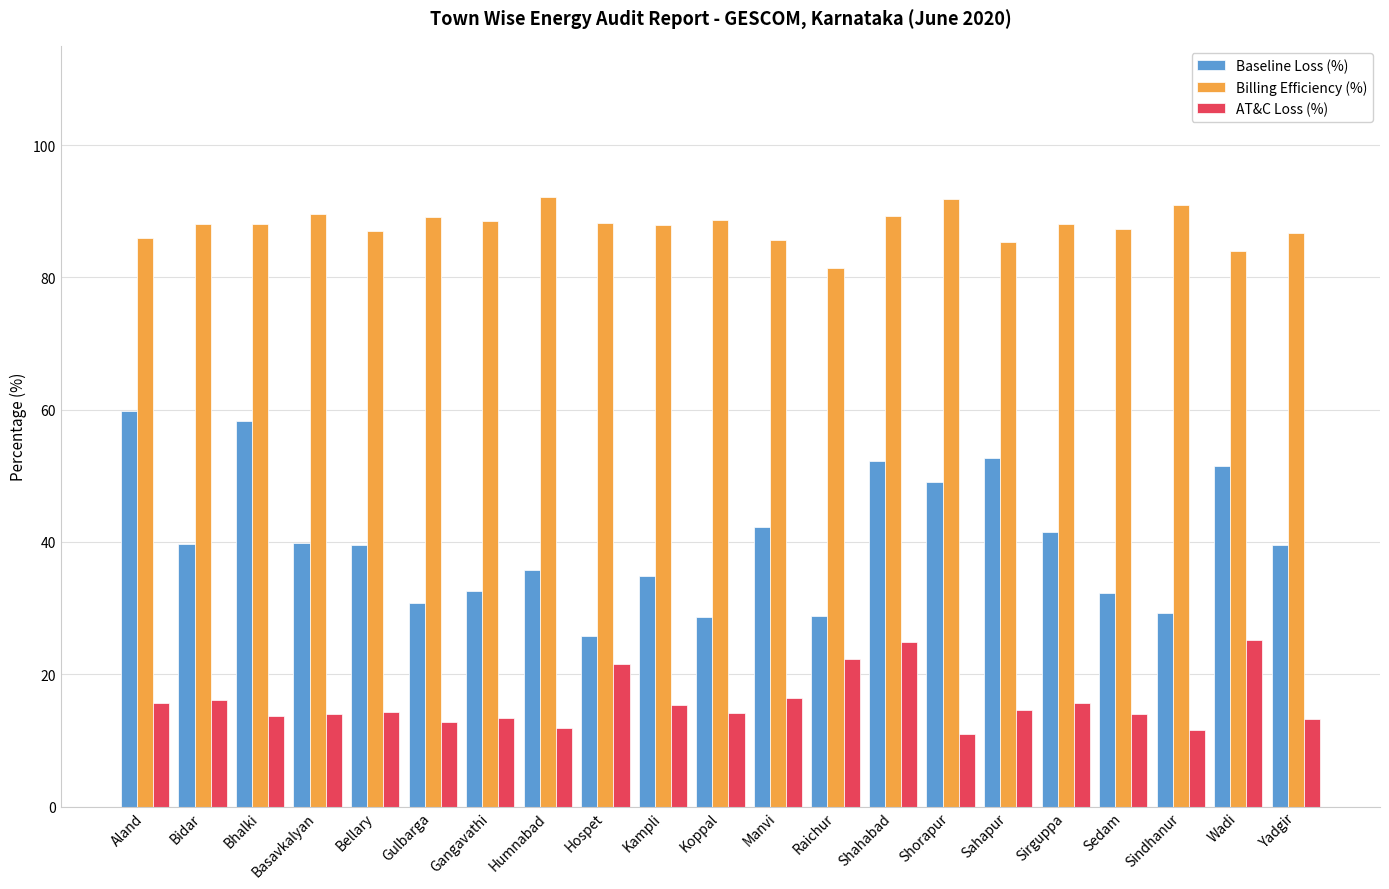

What is the spread (max minus min) of values at Yadgir?

73.5